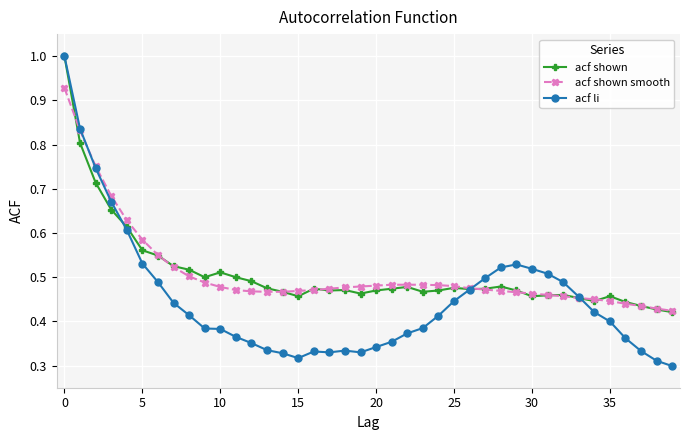

At how many categories does at least one series exceed 0?

40